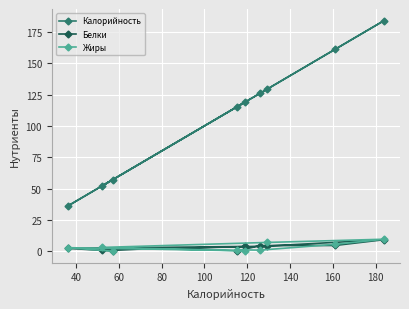

What is the maximum value for Белки?

9.2